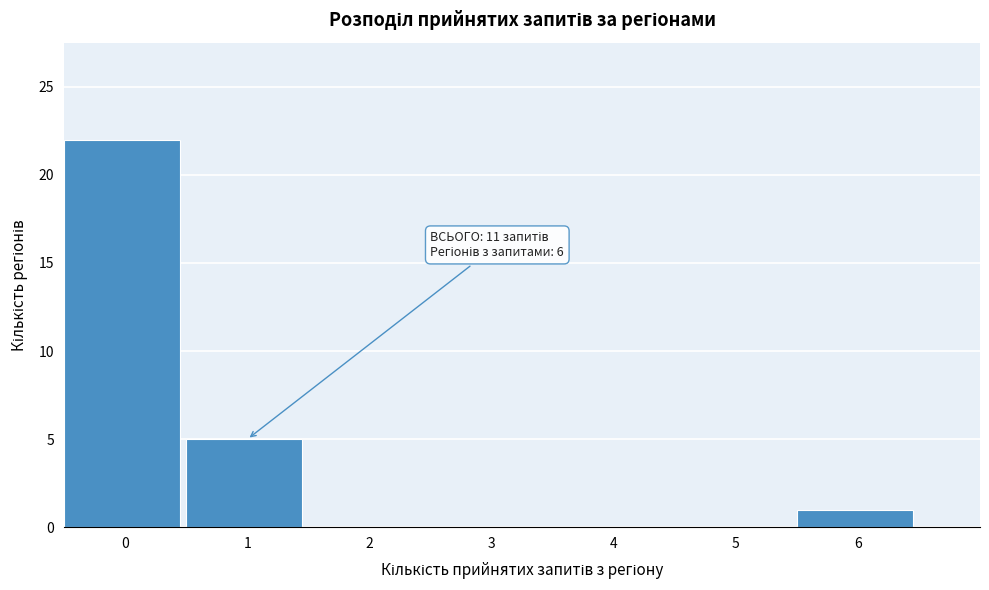

Over which range of the x-axis is the bar tallest?

-0.5 to 0.5